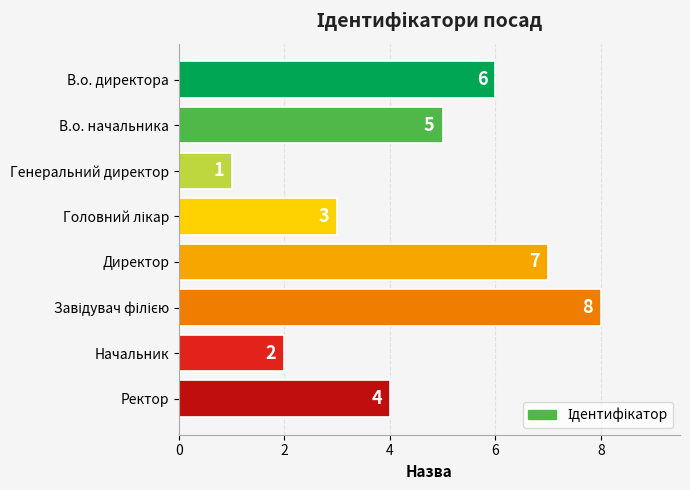

What is the label of the 7th bar from the top?

Начальник